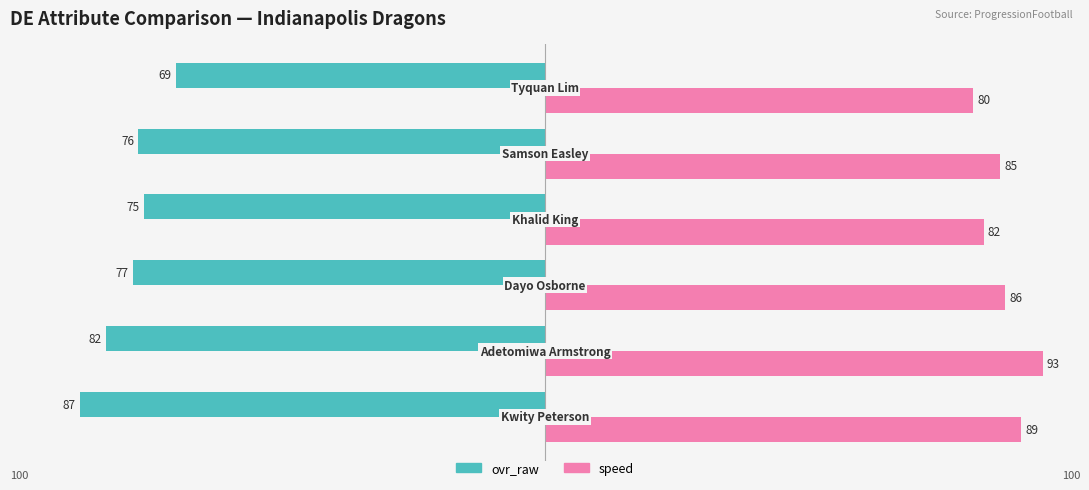

What is the maximum value for ovr_raw?

-69